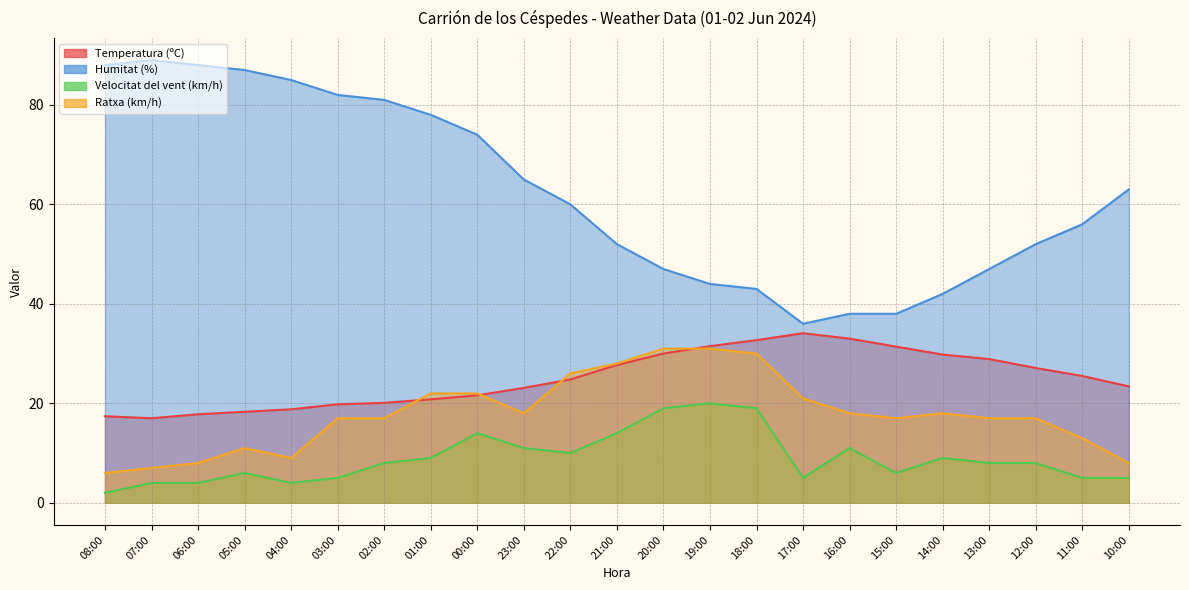

How many values in the Velocitat del vent (km/h) series are below 8?

10